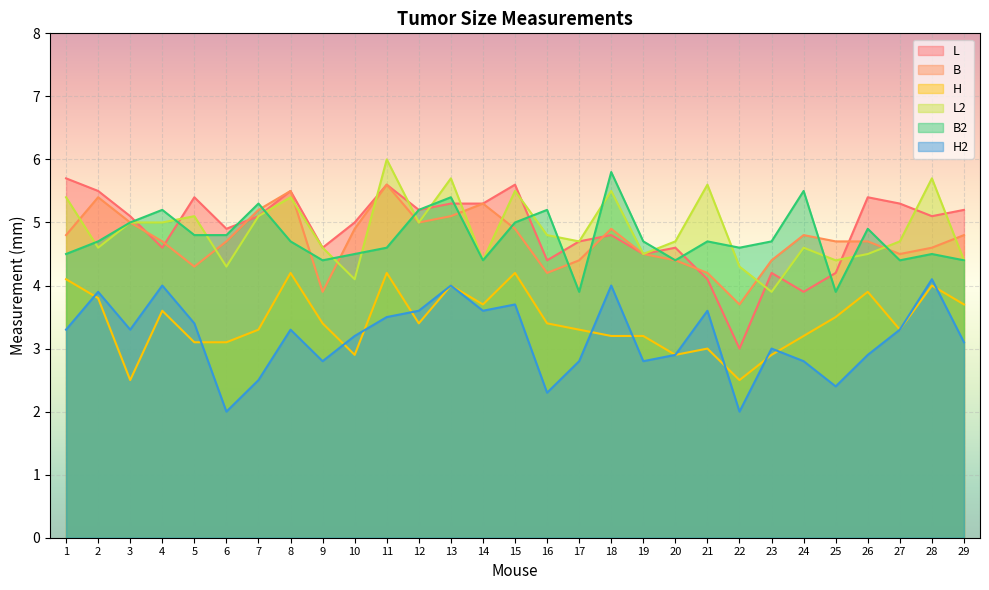

Which series changed the most between 1 and 10?

L2